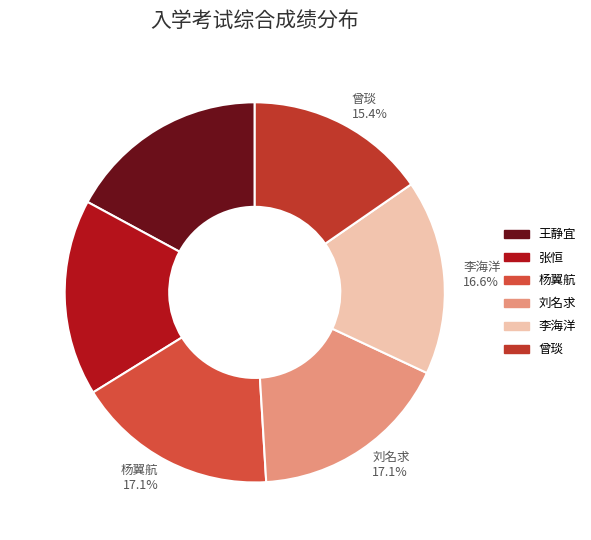

Which category has the smallest portion of the pie?

曾琰